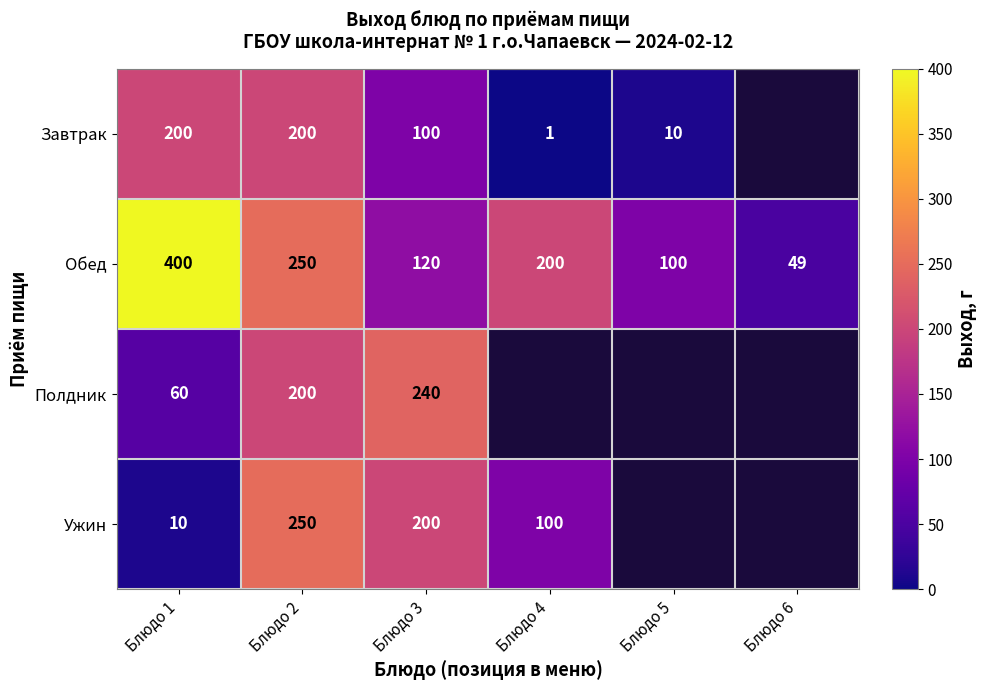

How many values in the Обед series are below 200?

3